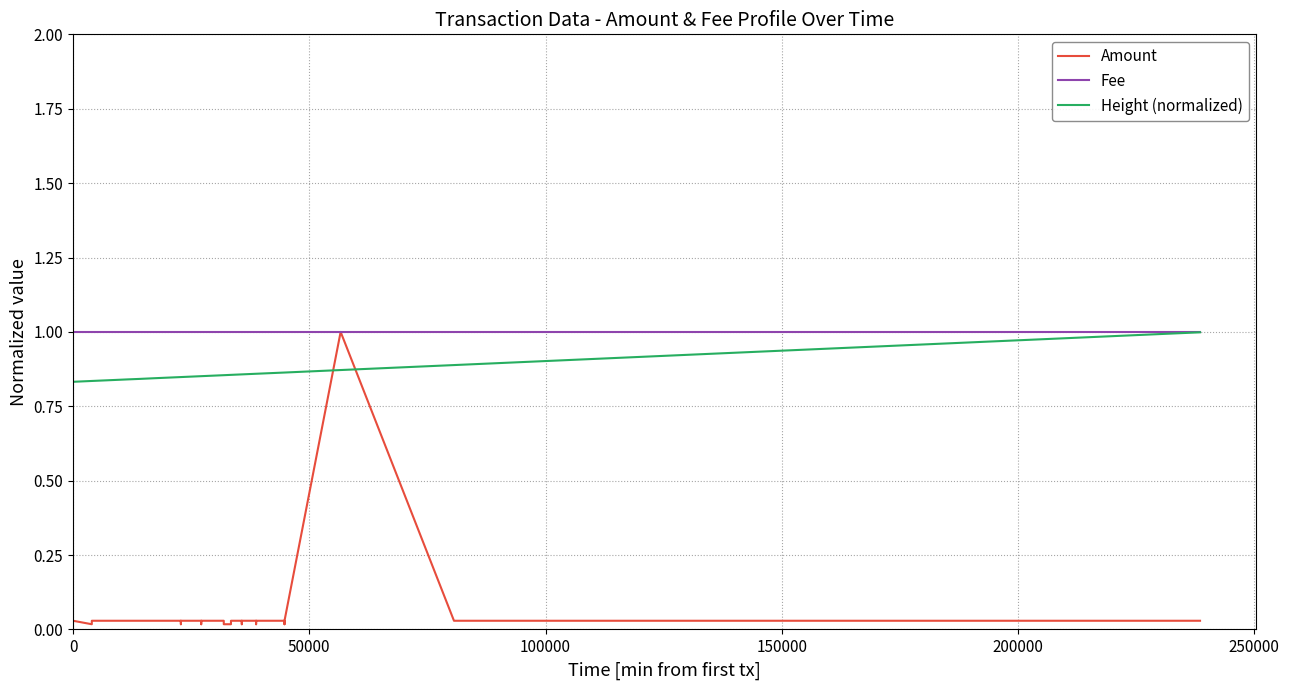

Reading left to right, list all the values displayed in this chart.

Amount: 0.0	0.0	0.0	0.0	0.0	0.0	0.0	0.0	0.0	0.0	0.0	0.0	0.0	0.0	0.0	0.0	0.0	0.0	0.0	0.0	0.0	0.0	0.0	0.0	0.0	0.0	0.0	0.0	0.0	0.0	0.0	0.0	0.0	0.0	0.0	0.0	0.0	1.0	0.0	0.0
Fee: 1.0	1.0	1.0	1.0	1.0	1.0	1.0	1.0	1.0	1.0	1.0	1.0	1.0	1.0	1.0	1.0	1.0	1.0	1.0	1.0	1.0	1.0	1.0	1.0	1.0	1.0	1.0	1.0	1.0	1.0	1.0	1.0	1.0	1.0	1.0	1.0	1.0	1.0	1.0	1.0
Height (normalized): 0.8	0.8	0.8	0.8	0.8	0.8	0.8	0.8	0.8	0.8	0.8	0.8	0.8	0.8	0.8	0.8	0.8	0.8	0.8	0.9	0.9	0.9	0.9	0.9	0.9	0.9	0.9	0.9	0.9	0.9	0.9	0.9	0.9	0.9	0.9	0.9	0.9	0.9	0.9	1.0